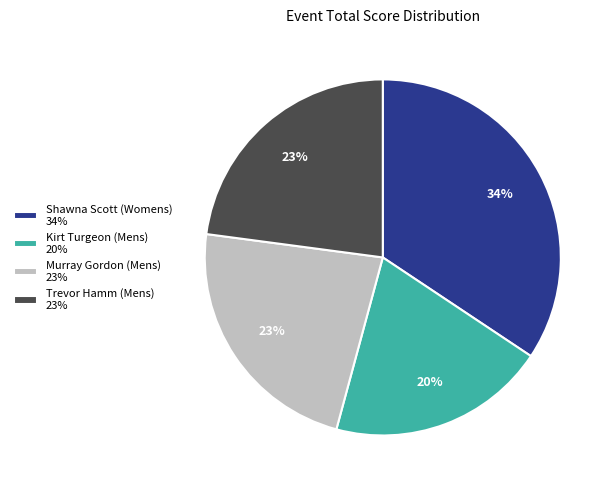

How many segments does this pie chart have?

4